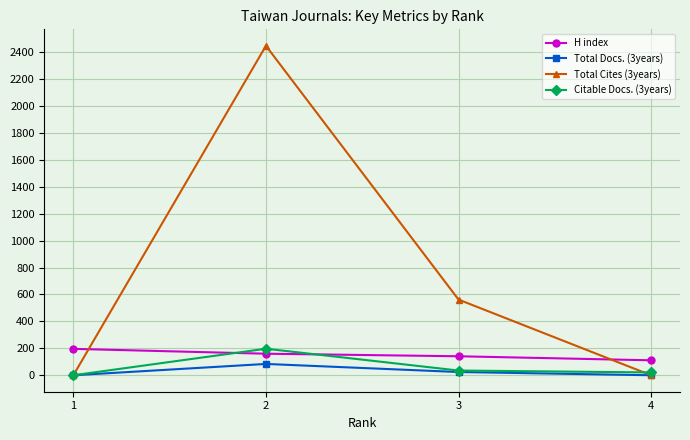

Reading right to left, list all the values displayed in this chart.

H index: 111	141	160	196
Total Docs. (3years): 0	24	84	0
Total Cites (3years): 0	562	2447	0
Citable Docs. (3years): 21	35	197	0